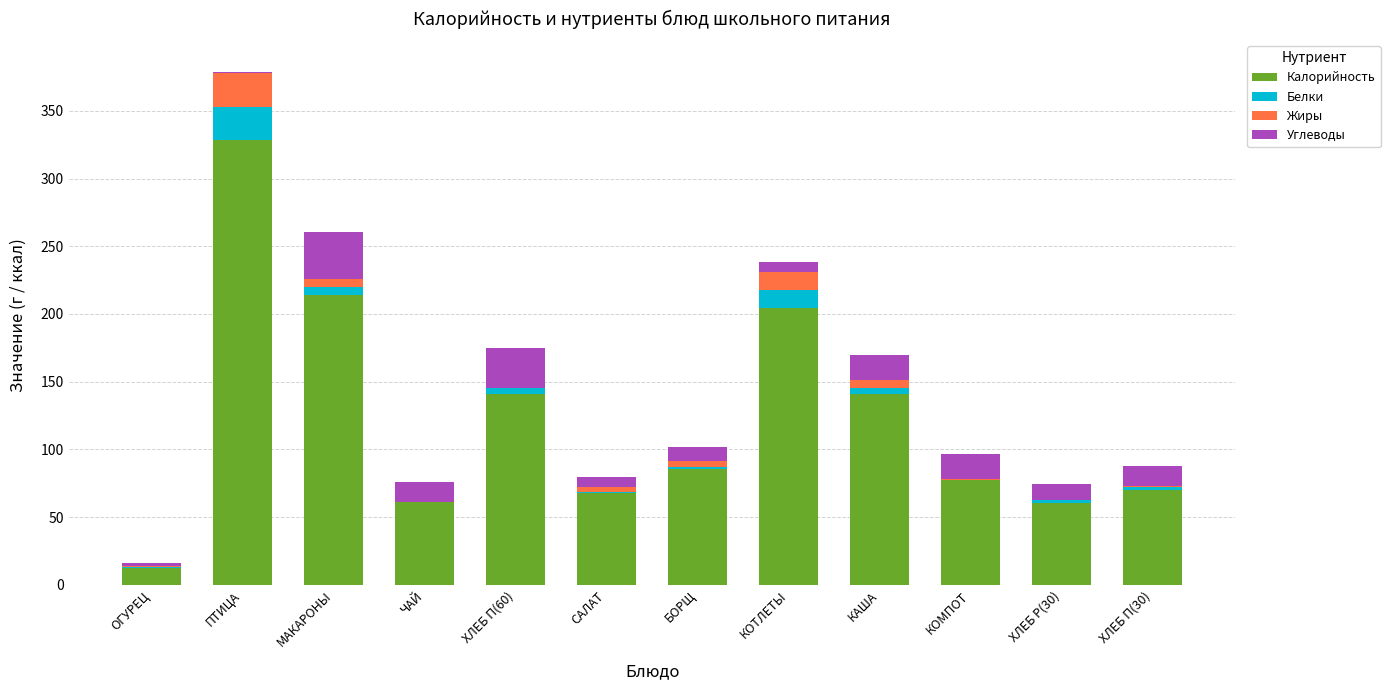

How many categories are shown in the chart?

12